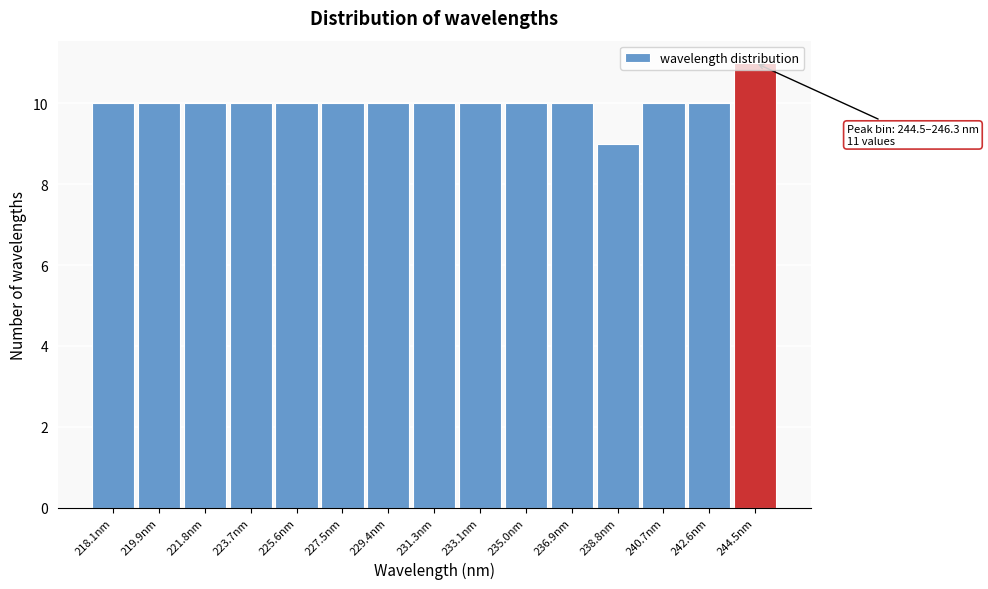

What is the sum of all values?

150